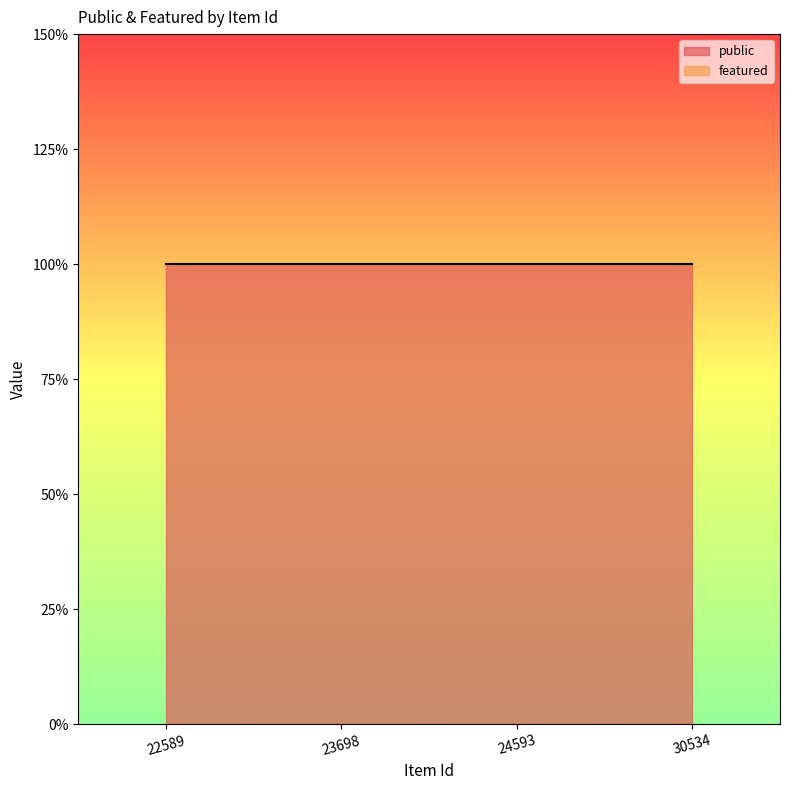

At 22589, list the series in order from smallest to largest.

featured, public